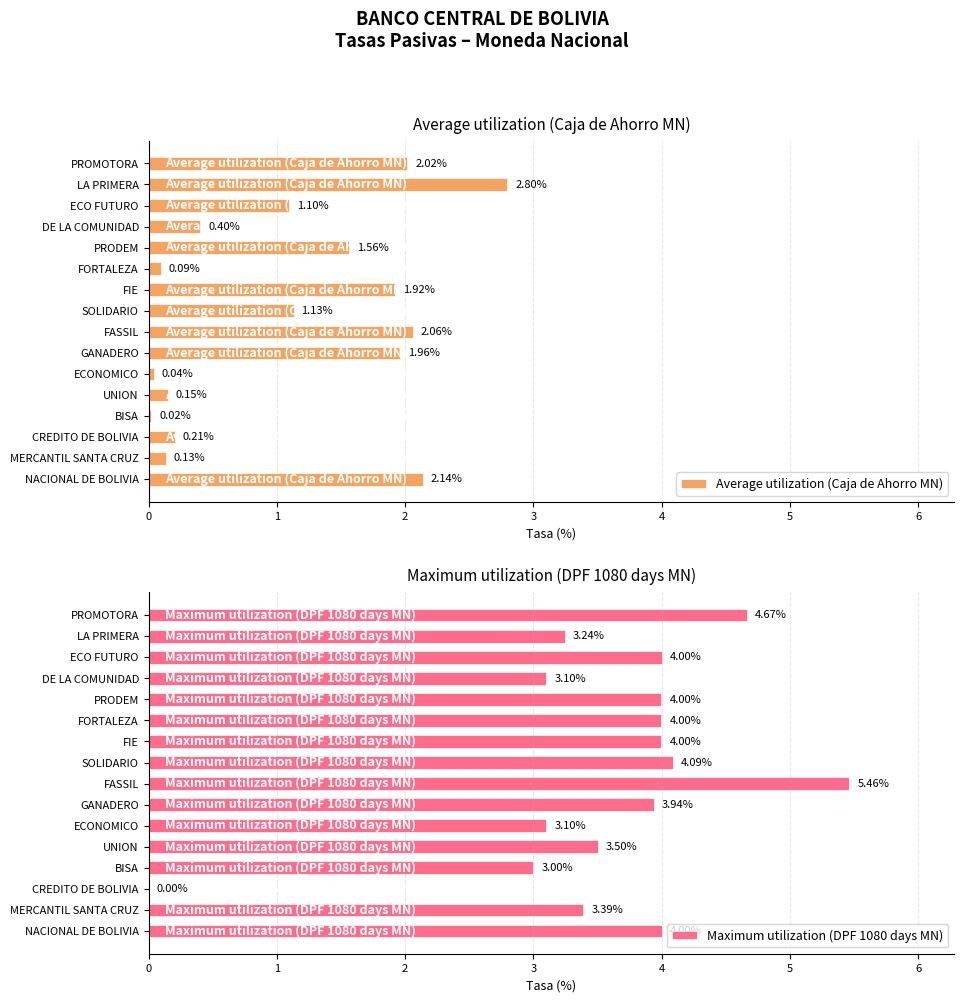

At which label does Average utilization (Caja de Ahorro MN) reach its peak?

LA PRIMERA